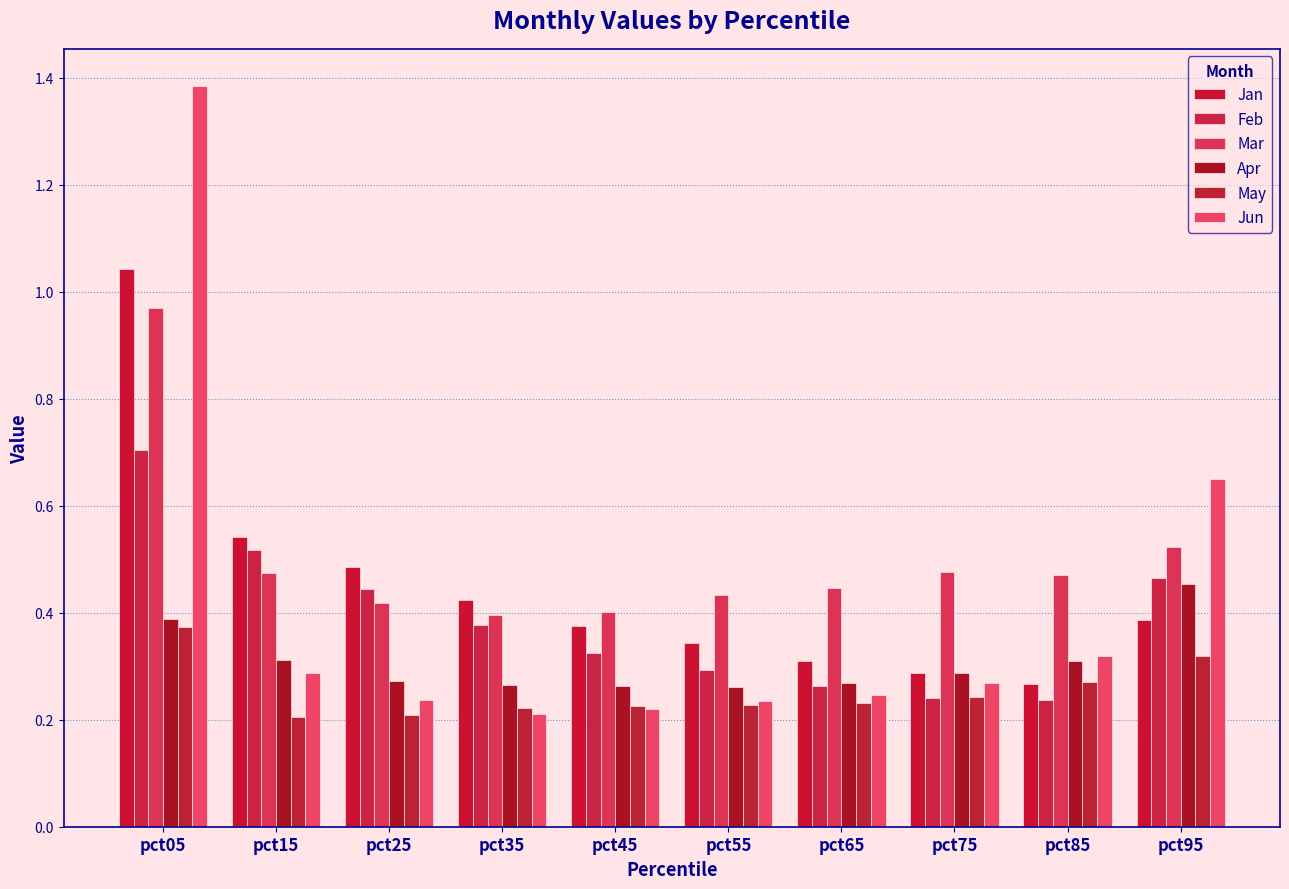

Between pct05 and pct45, which is larger?

pct05